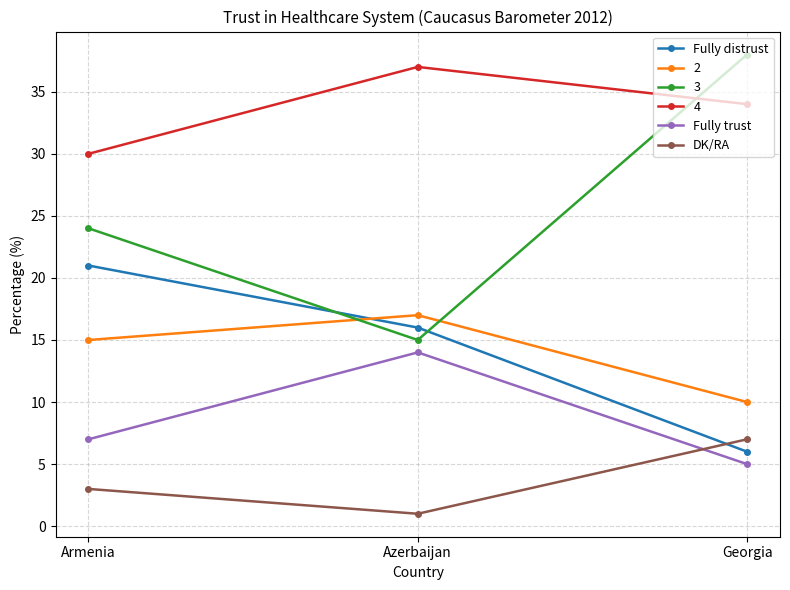

Count the number of data series in this chart.

6